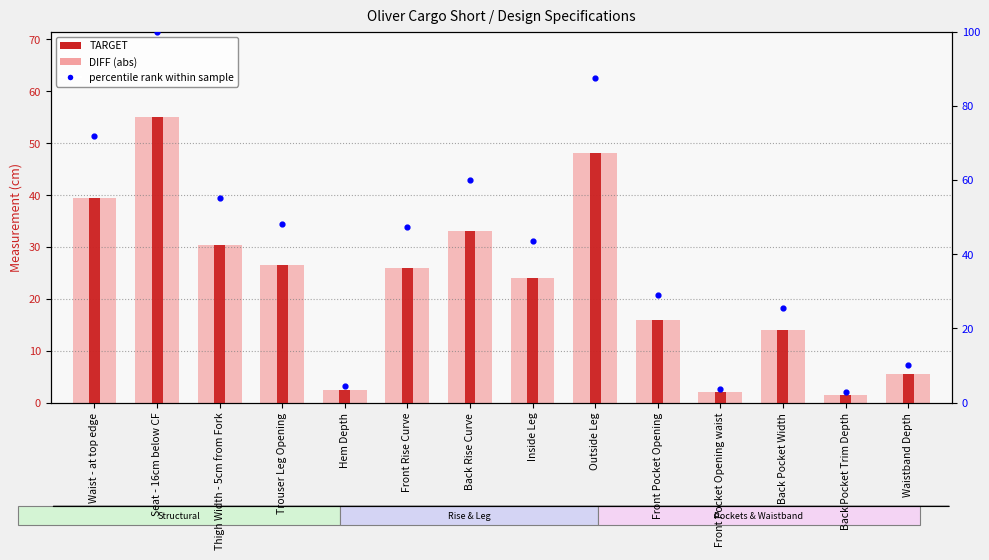

Which series reaches the maximum Y coordinate?

percentile rank within sample